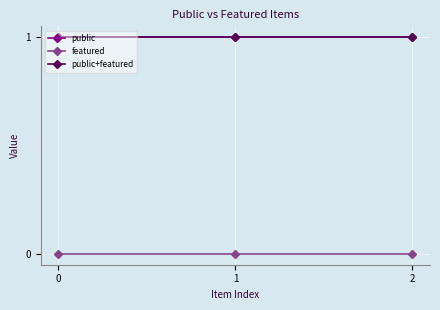

How many lines are shown in the chart?

3